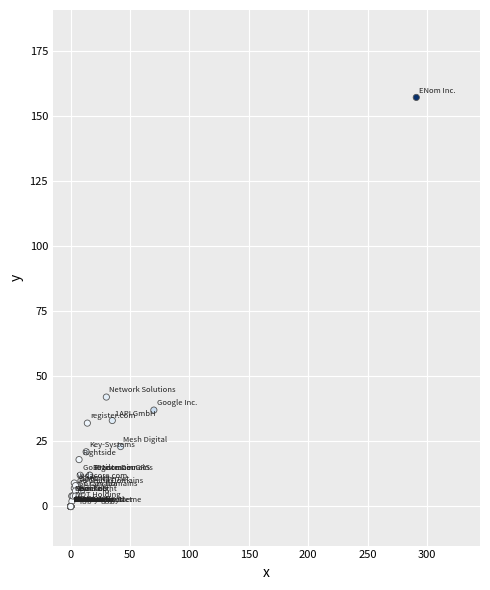

What Y value in the scatter plot is closest to 78?

42